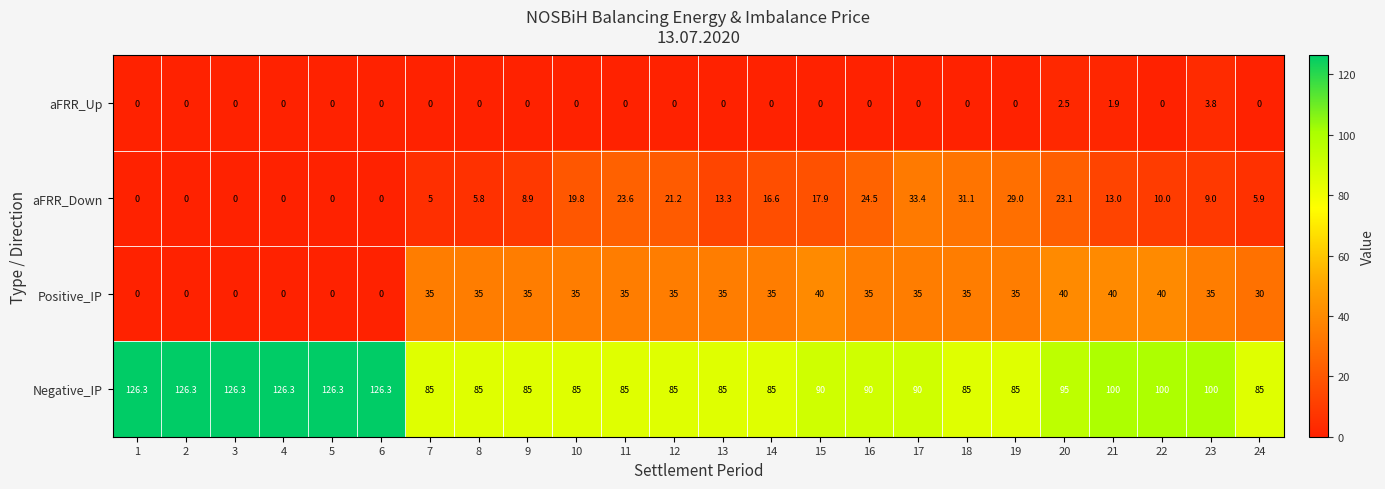

At 21, list the series in order from smallest to largest.

aFRR_Up, aFRR_Down, Positive_IP, Negative_IP